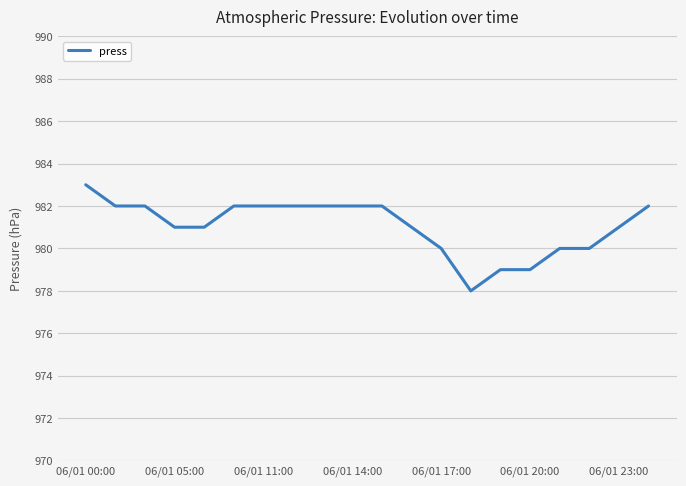

What is the minimum value shown in the chart?

978